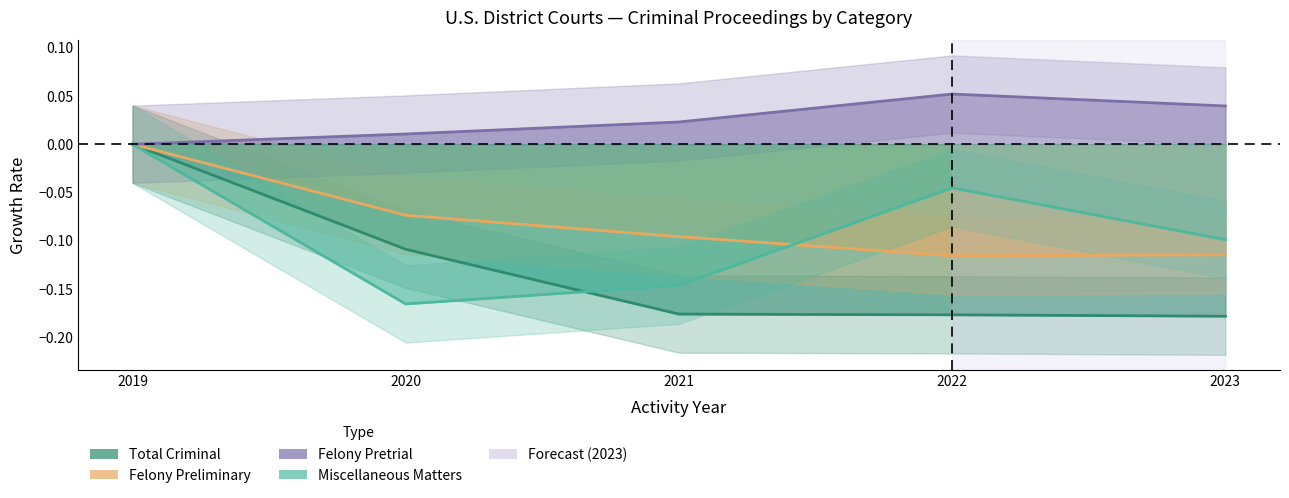

True or false: Felony Pretrial and Miscellaneous Matters intersect in this chart.

False